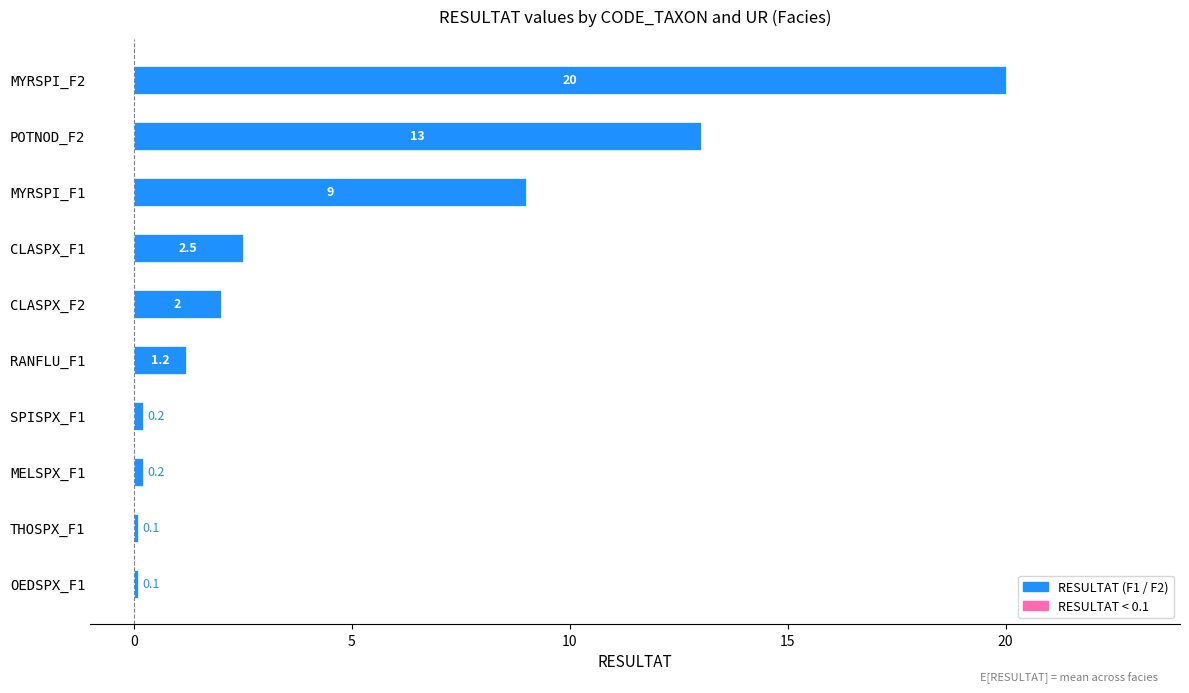

What is the minimum value shown in the chart?

0.1